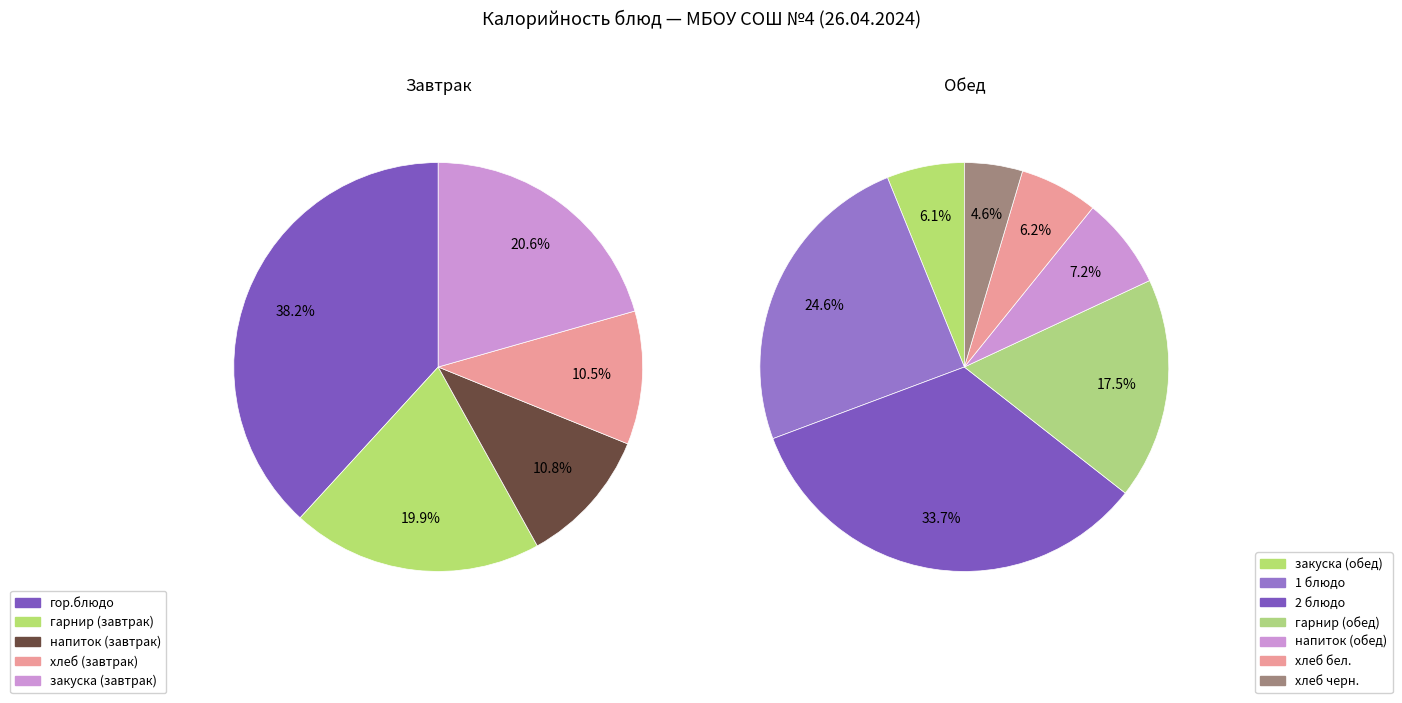

Count the number of slices in the pie.

12